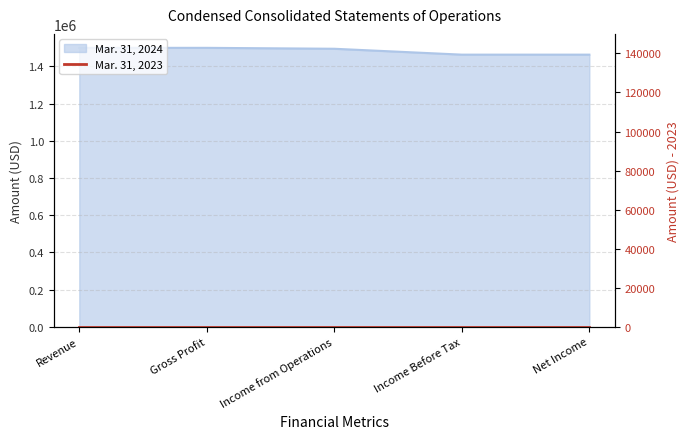

How many values exceed 1495057?

2